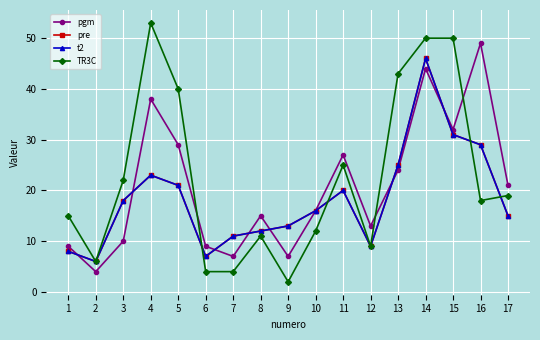

Does the chart have visible grid lines?

Yes